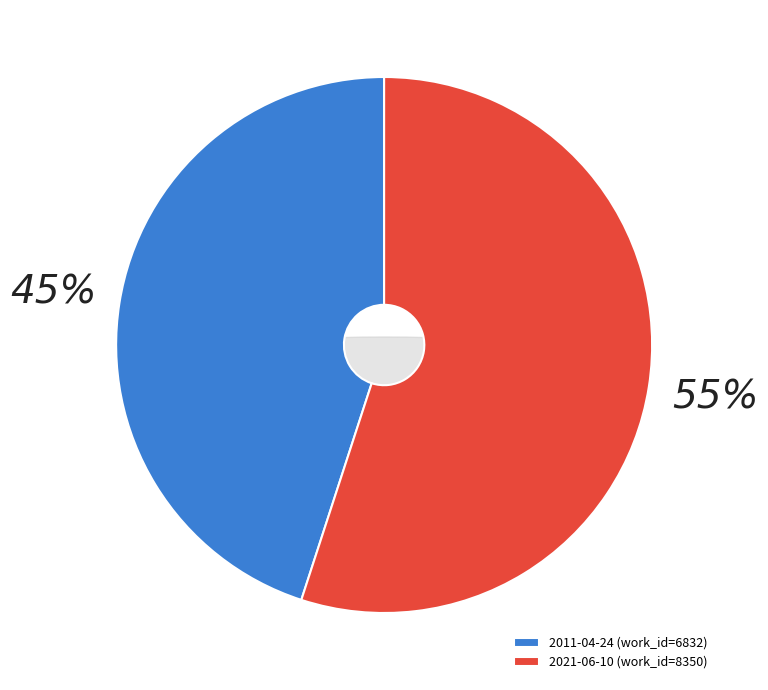

What percentage is the 2021-06-10 slice, to the nearest percent?

55%